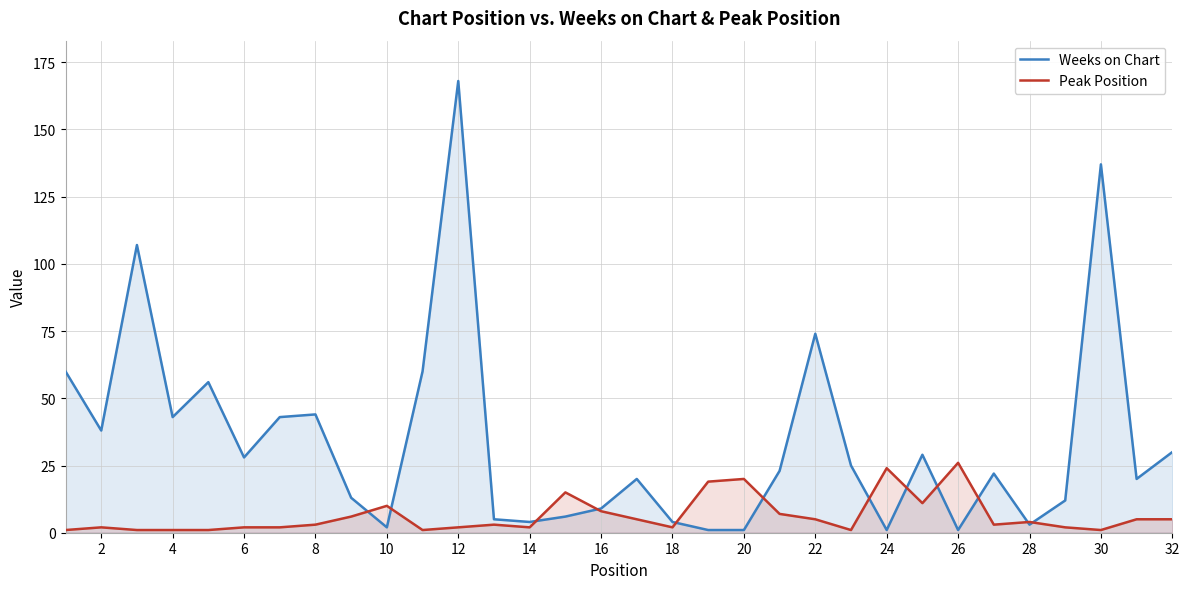

At which category is the sum across all series the highest?

12